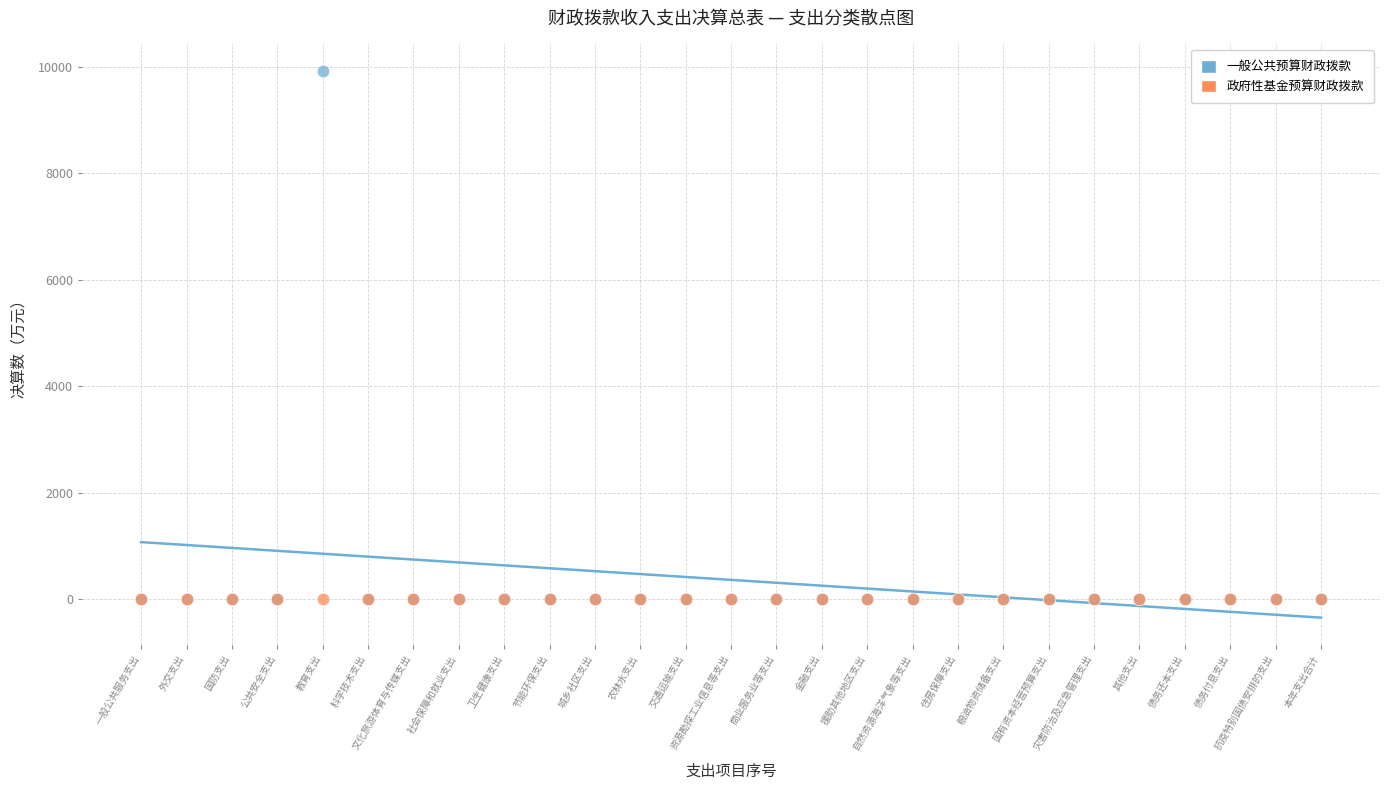

Which series contains the highest Y value?

一般公共预算财政拨款